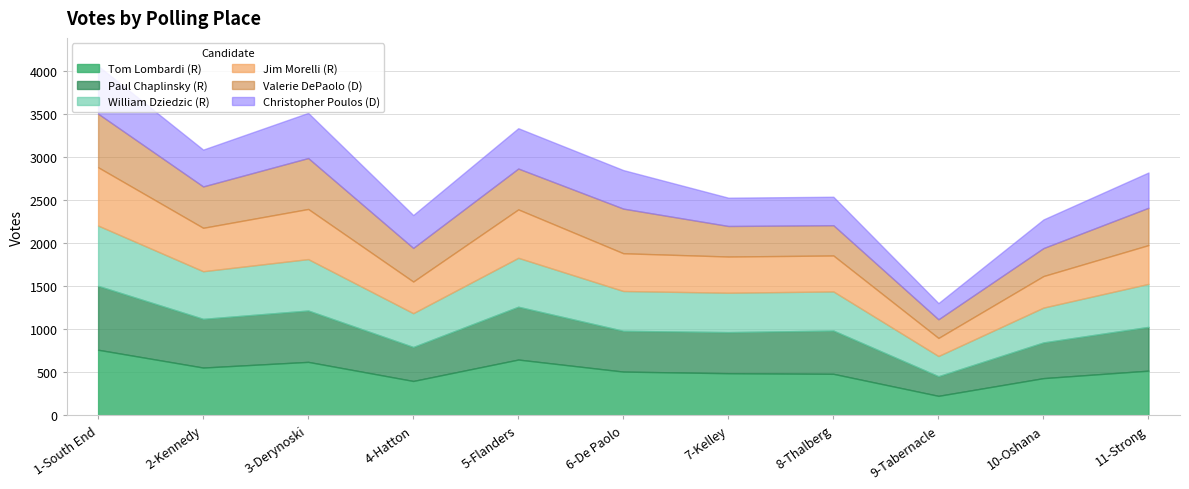

Reading right to left, transcribe all the data shown in this chart.

Tom Lombardi (R): 11-Strong=521	10-Oshana=434	9-Tabernacle=228	8-Thalberg=484	7-Kelley=491	6-De Paolo=510	5-Flanders=650	4-Hatton=401	3-Derynoski=623	2-Kennedy=557	1-South End=764
Paul Chaplinsky (R): 11-Strong=509	10-Oshana=415	9-Tabernacle=228	8-Thalberg=503	7-Kelley=478	6-De Paolo=474	5-Flanders=614	4-Hatton=395	3-Derynoski=597	2-Kennedy=566	1-South End=743
William Dziedzic (R): 11-Strong=500	10-Oshana=405	9-Tabernacle=235	8-Thalberg=455	7-Kelley=458	6-De Paolo=463	5-Flanders=569	4-Hatton=393	3-Derynoski=598	2-Kennedy=554	1-South End=701
Jim Morelli (R): 11-Strong=451	10-Oshana=367	9-Tabernacle=210	8-Thalberg=418	7-Kelley=421	6-De Paolo=439	5-Flanders=563	4-Hatton=368	3-Derynoski=583	2-Kennedy=505	1-South End=678
Valerie DePaolo (D): 11-Strong=434	10-Oshana=325	9-Tabernacle=217	8-Thalberg=352	7-Kelley=355	6-De Paolo=519	5-Flanders=475	4-Hatton=391	3-Derynoski=592	2-Kennedy=481	1-South End=623
Christopher Poulos (D): 11-Strong=410	10-Oshana=333	9-Tabernacle=188	8-Thalberg=331	7-Kelley=329	6-De Paolo=448	5-Flanders=469	4-Hatton=382	3-Derynoski=525	2-Kennedy=428	1-South End=556